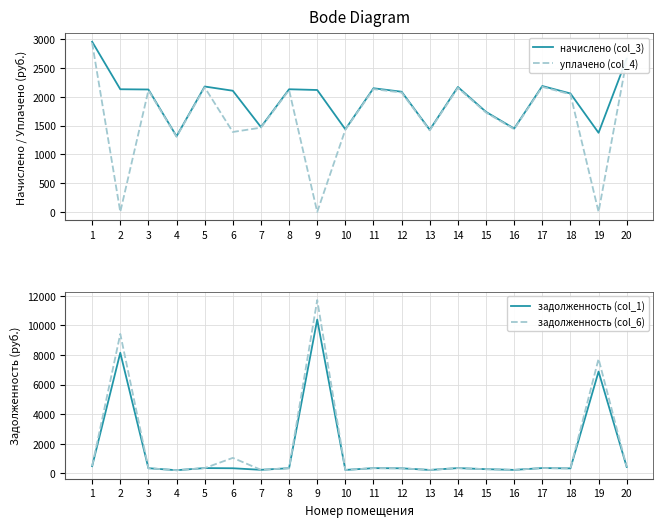

True or false: начислено (col_3) has a value of 2661.1 at 20.

True